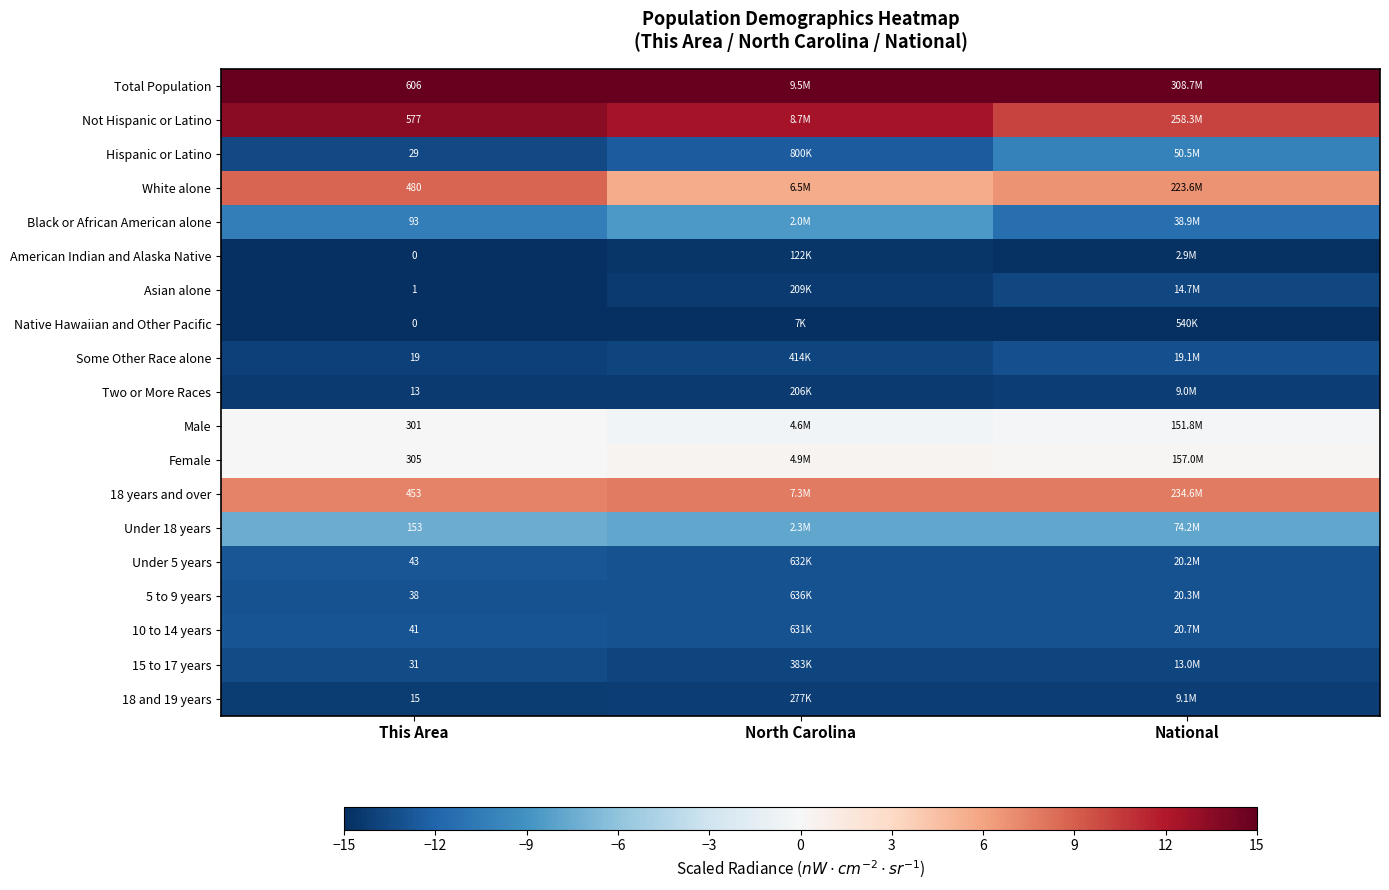

At which label does White alone first exceed 6?

This Area